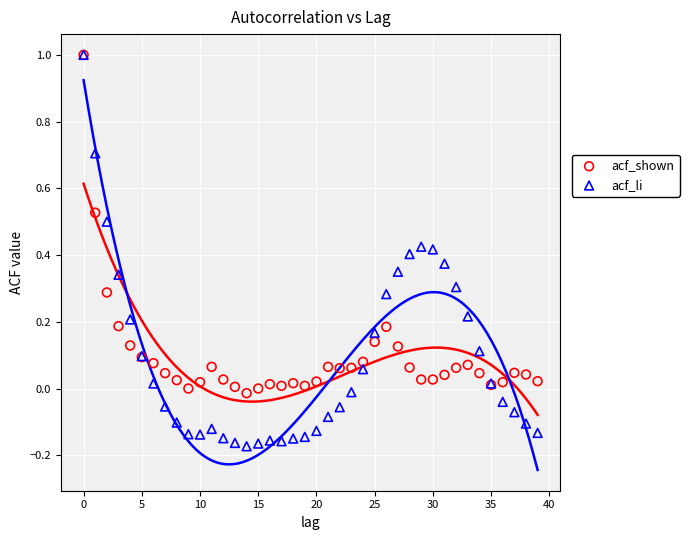

Which series has the largest Y range (max minus min)?

acf_li